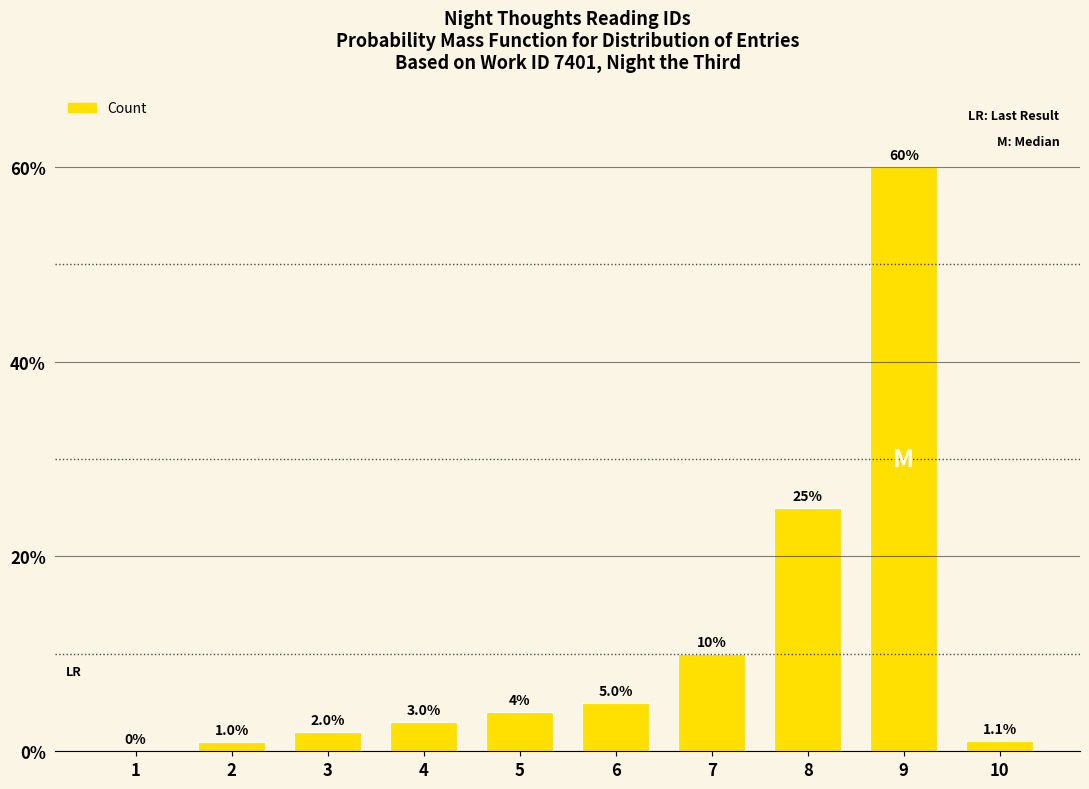

What value does the data have at 2?

1.0